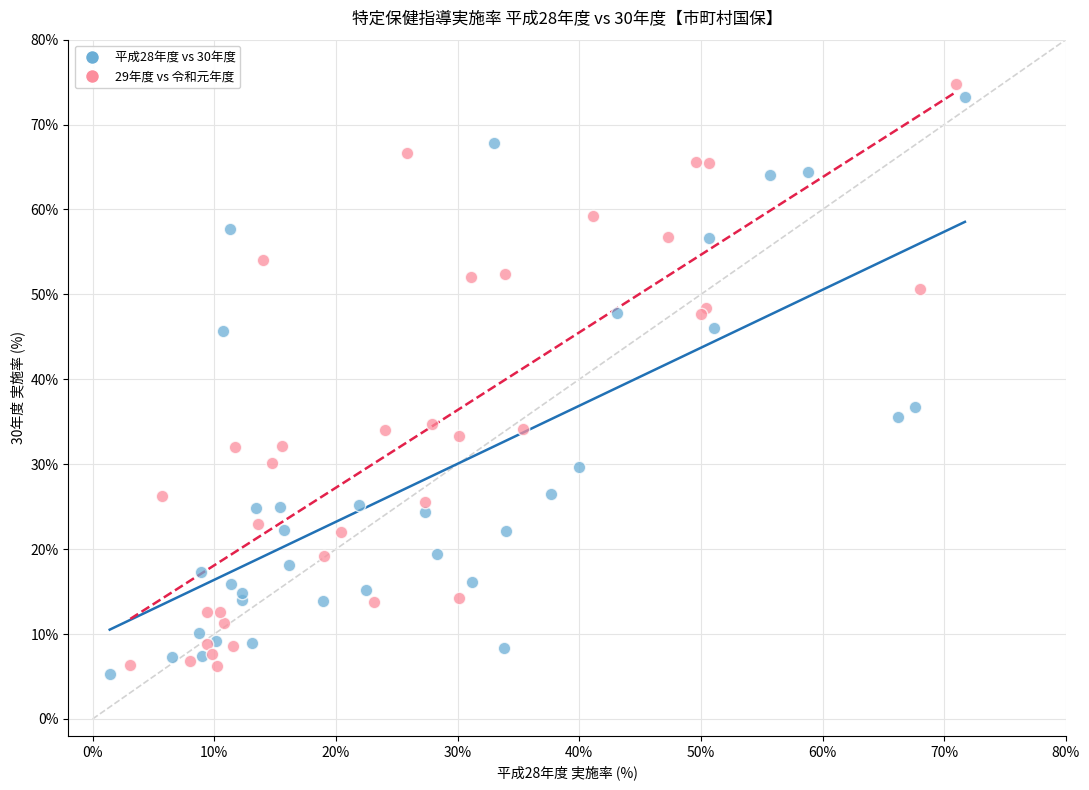

Which series reaches the minimum Y coordinate?

平成28年度 vs 30年度